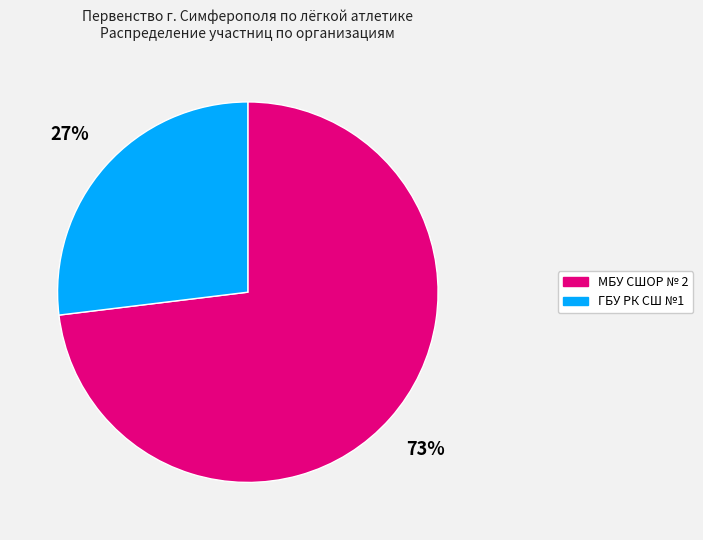

True or false: МБУ СШОР № 2 accounts for 73% of the total.

True